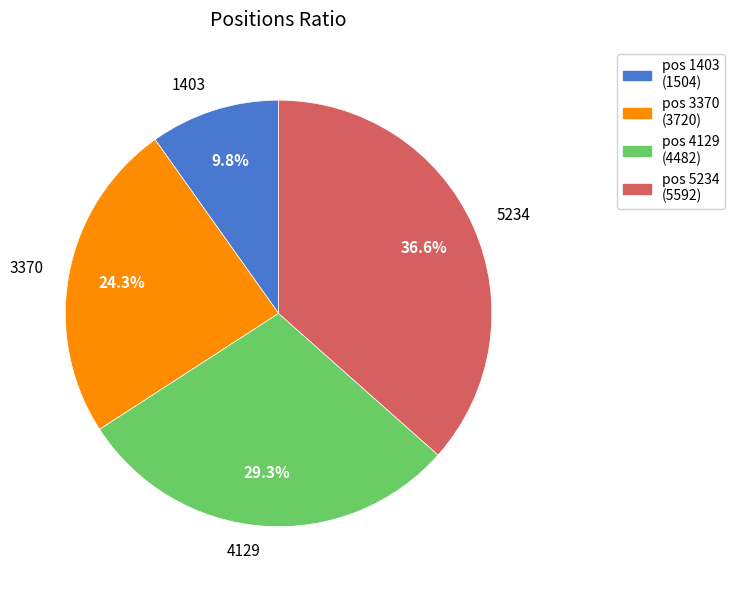

Rank the categories by value from highest to lowest.

pos 5234 (5592), pos 4129 (4482), pos 3370 (3720), pos 1403 (1504)